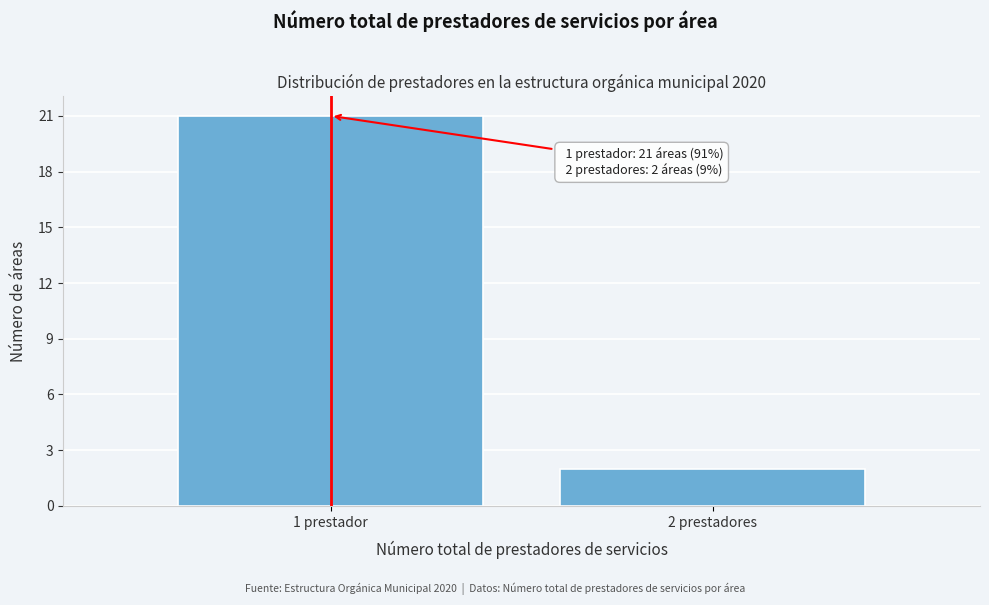

Reading right to left, list all the values displayed in this chart.

2	21